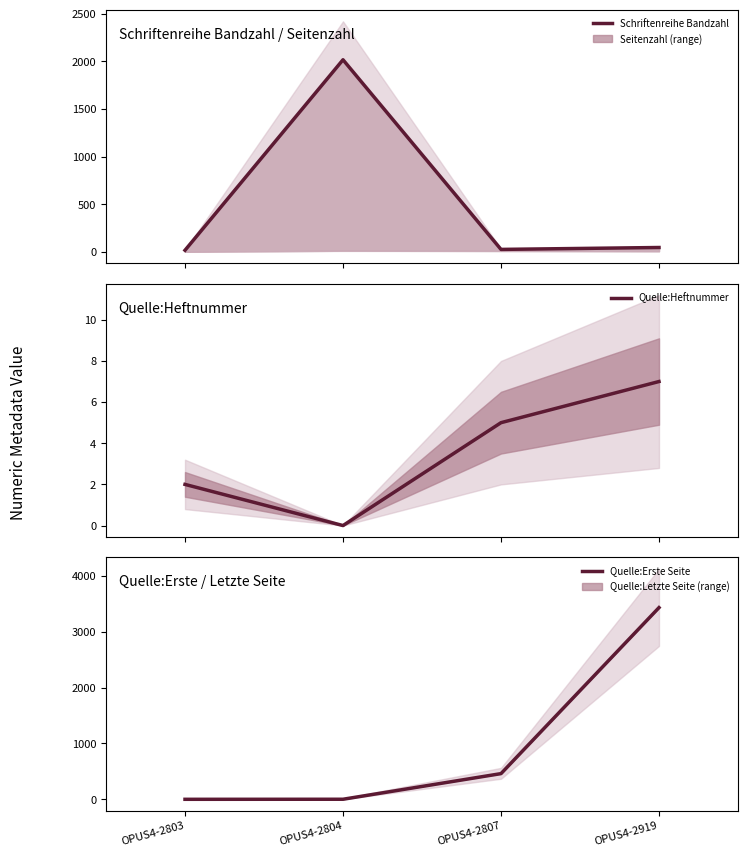

True or false: Quelle:Erste Seite has a value of 3433 at OPUS4-2919.

True